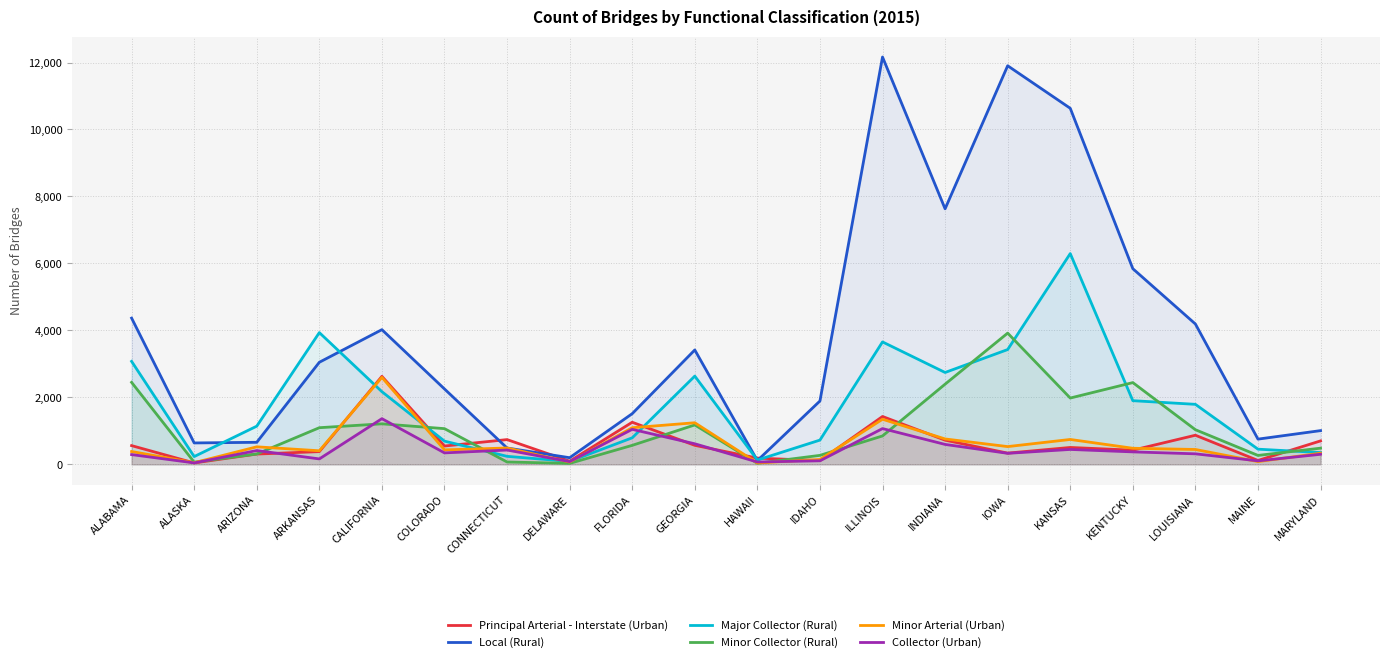

Reading left to right, transcribe all the data shown in this chart.

Principal Arterial - Interstate (Urban): ALABAMA=559	ALASKA=42	ARIZONA=307	ARKANSAS=380	CALIFORNIA=2628	COLORADO=547	CONNECTICUT=739	DELAWARE=94	FLORIDA=1257	GEORGIA=568	HAWAII=186	IDAHO=111	ILLINOIS=1429	INDIANA=722	IOWA=335	KANSAS=504	KENTUCKY=423	LOUISIANA=869	MAINE=116	MARYLAND=700
Local (Rural): ALABAMA=4367	ALASKA=639	ARIZONA=658	ARKANSAS=3048	CALIFORNIA=4022	COLORADO=2251	CONNECTICUT=488	DELAWARE=198	FLORIDA=1513	GEORGIA=3416	HAWAII=111	IDAHO=1892	ILLINOIS=12164	INDIANA=7631	IOWA=11903	KANSAS=10633	KENTUCKY=5843	LOUISIANA=4191	MAINE=753	MARYLAND=1007
Major Collector (Rural): ALABAMA=3075	ALASKA=232	ARIZONA=1140	ARKANSAS=3934	CALIFORNIA=2170	COLORADO=693	CONNECTICUT=239	DELAWARE=87	FLORIDA=792	GEORGIA=2635	HAWAII=128	IDAHO=724	ILLINOIS=3656	INDIANA=2743	IOWA=3428	KANSAS=6294	KENTUCKY=1901	LOUISIANA=1792	MAINE=453	MARYLAND=351
Minor Collector (Rural): ALABAMA=2448	ALASKA=66	ARIZONA=309	ARKANSAS=1094	CALIFORNIA=1210	COLORADO=1066	CONNECTICUT=70	DELAWARE=28	FLORIDA=567	GEORGIA=1177	HAWAII=31	IDAHO=268	ILLINOIS=848	INDIANA=2394	IOWA=3919	KANSAS=1980	KENTUCKY=2441	LOUISIANA=1034	MAINE=266	MARYLAND=483
Minor Arterial (Urban): ALABAMA=383	ALASKA=49	ARIZONA=523	ARKANSAS=405	CALIFORNIA=2597	COLORADO=432	CONNECTICUT=488	DELAWARE=69	FLORIDA=1093	GEORGIA=1242	HAWAII=41	IDAHO=146	ILLINOIS=1347	INDIANA=758	IOWA=530	KANSAS=743	KENTUCKY=480	LOUISIANA=444	MAINE=82	MARYLAND=332
Collector (Urban): ALABAMA=291	ALASKA=43	ARIZONA=412	ARKANSAS=162	CALIFORNIA=1364	COLORADO=342	CONNECTICUT=427	DELAWARE=82	FLORIDA=1045	GEORGIA=614	HAWAII=70	IDAHO=106	ILLINOIS=1068	INDIANA=595	IOWA=329	KANSAS=445	KENTUCKY=372	LOUISIANA=314	MAINE=104	MARYLAND=300